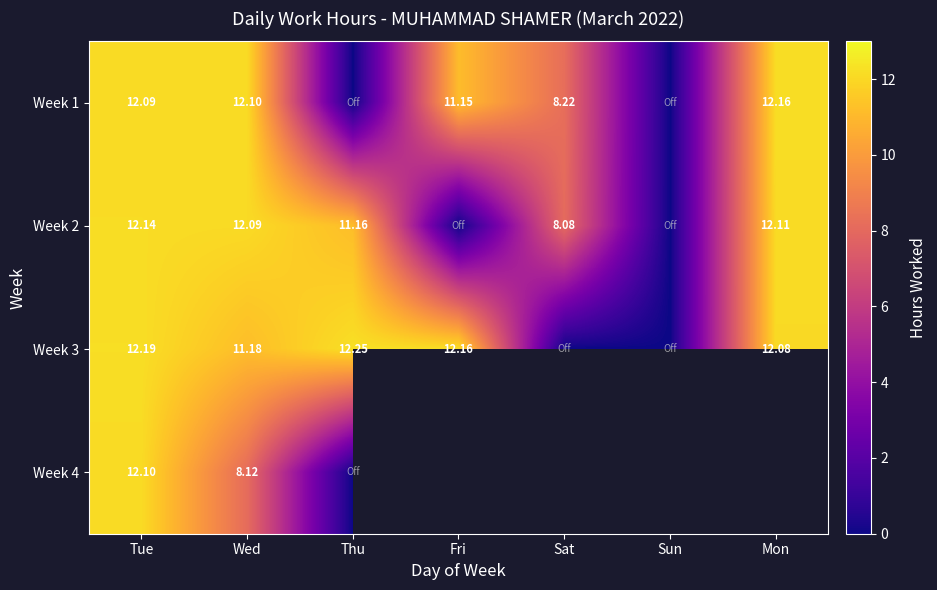

Between Mon and Sat, which is larger?

Mon